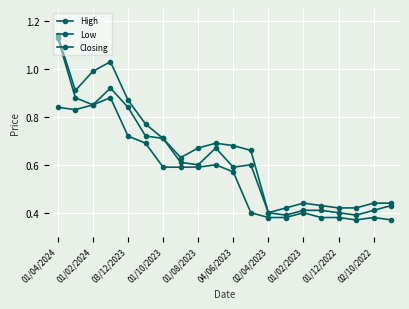

Does the chart display data point markers on the line(s)?

Yes